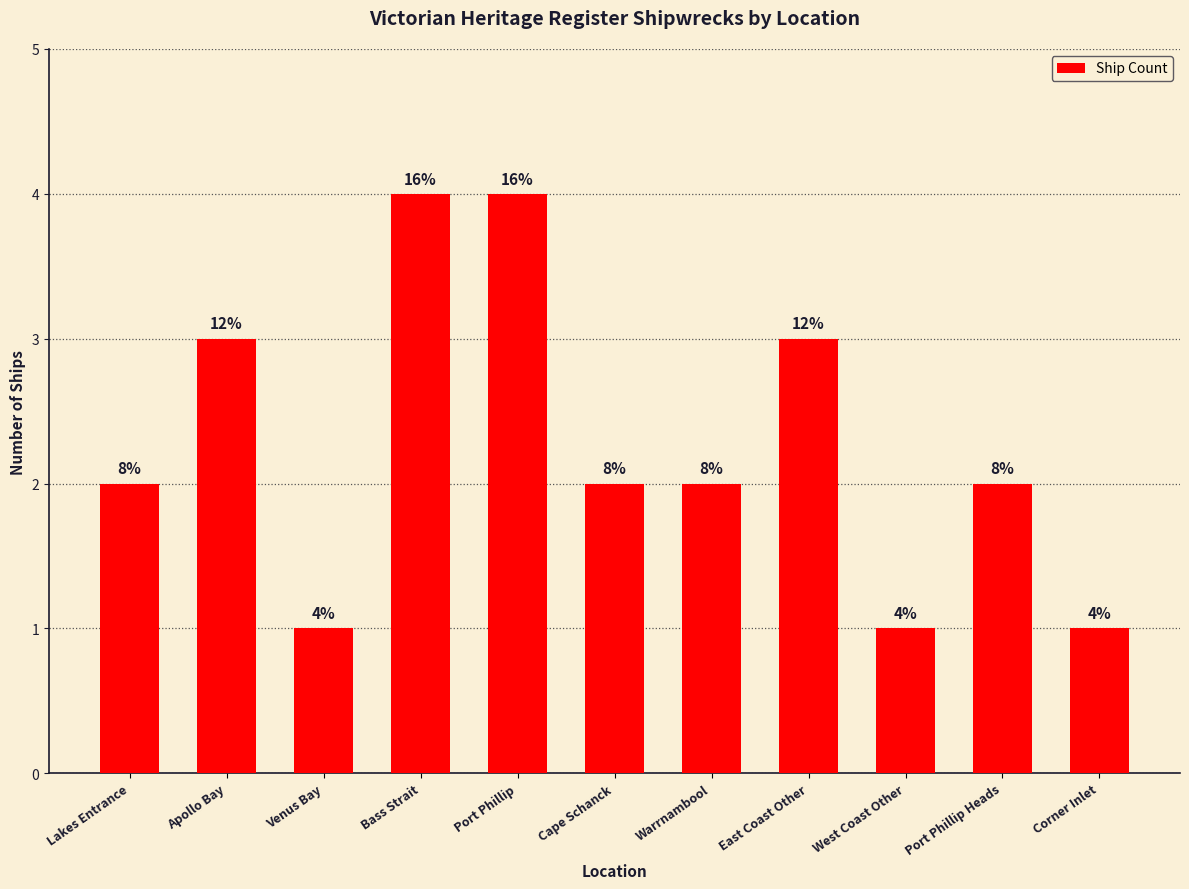

Does the chart contain any negative values?

No